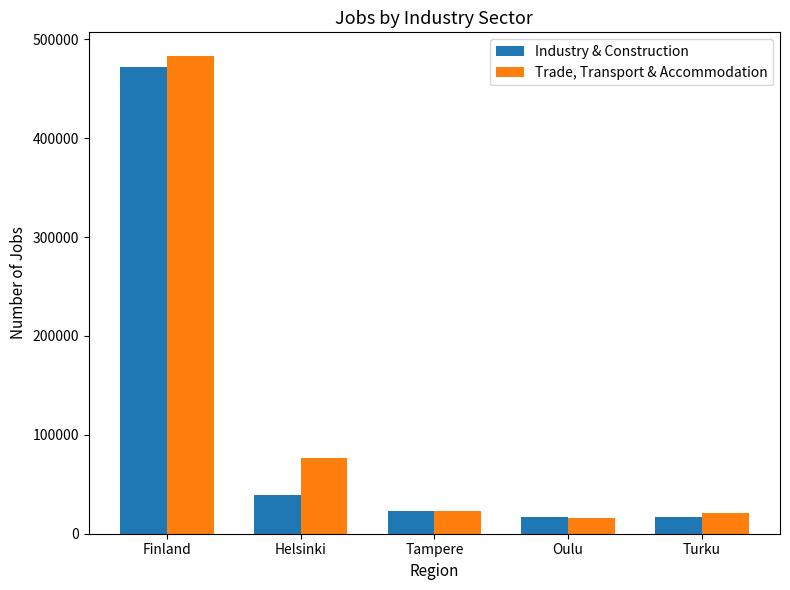

What is the approximate value of Industry & Construction at Oulu, to the nearest 100?

16900